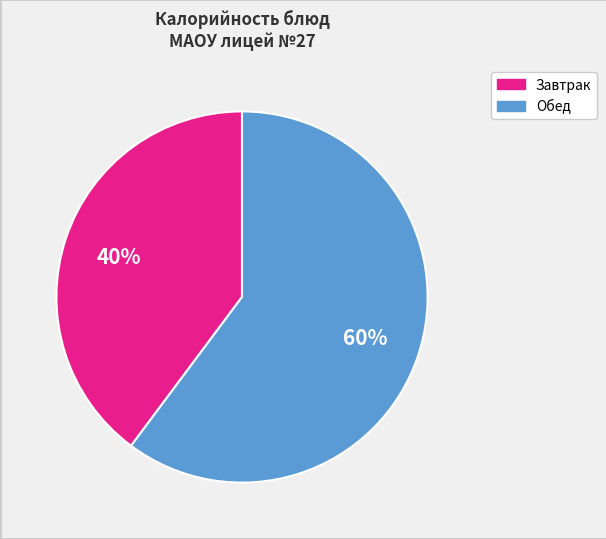

To the nearest percent, what is the difference between the largest and smallest slice percentages?

20%